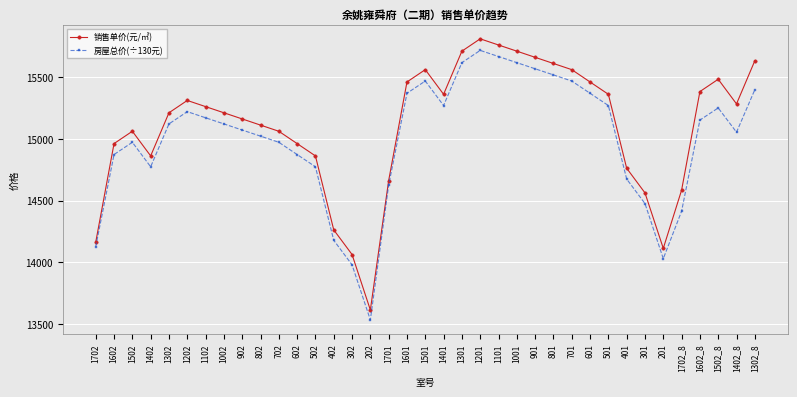

True or false: 销售单价(元/㎡) and 房屋总价(÷130元) intersect in this chart.

False